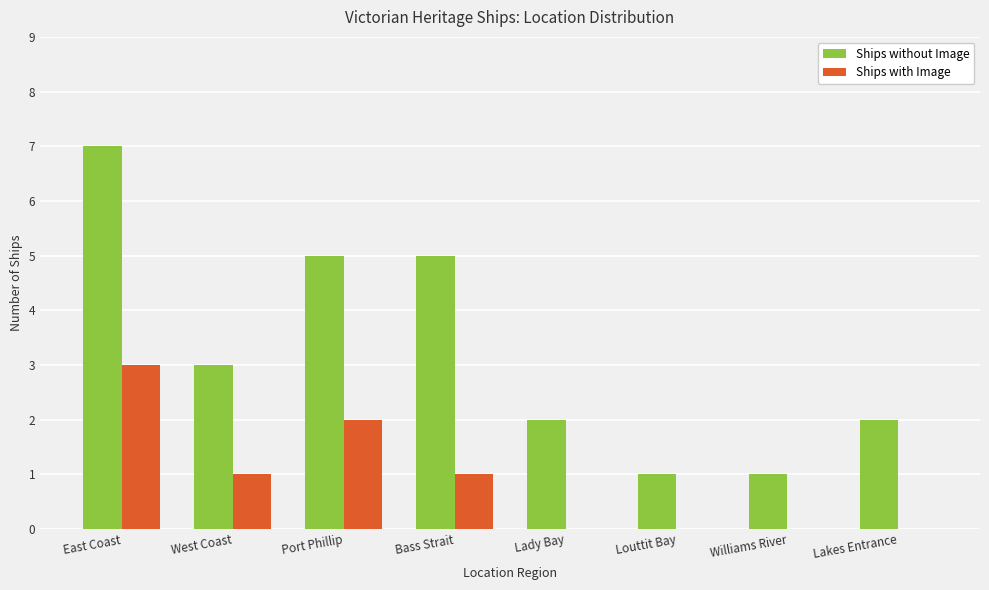

What is the average value of the Ships without Image series?

3